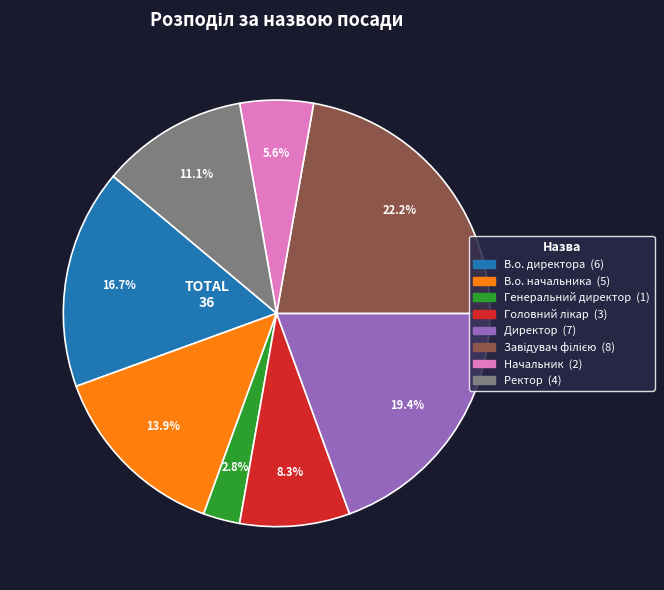

To the nearest percent, what is the difference between the В.о. директора and Начальник slice percentages?

11%